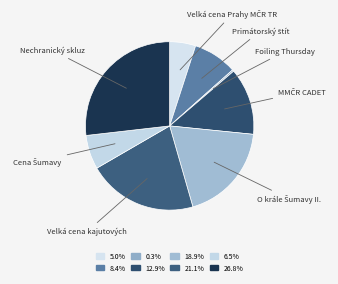

Count the number of slices in the pie.

8